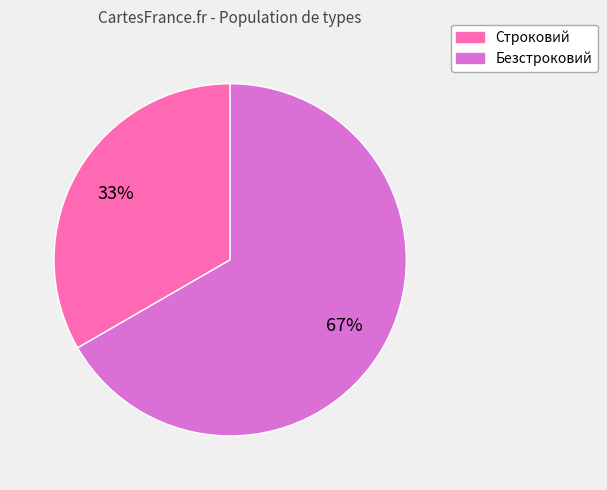

What is the largest slice in the pie chart?

Безстроковий